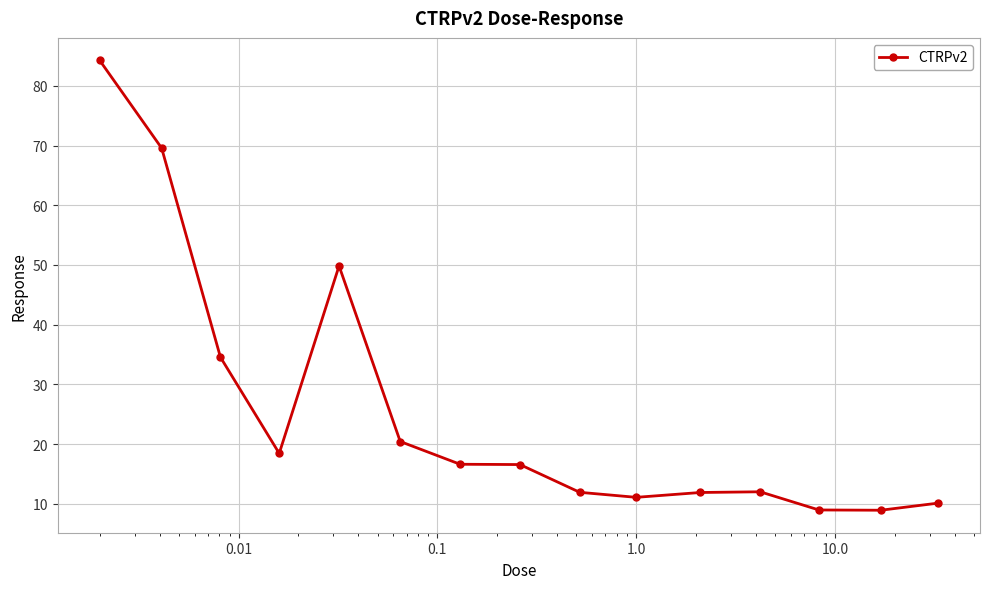

True or false: the data has more than 0 interior local peaks.

True